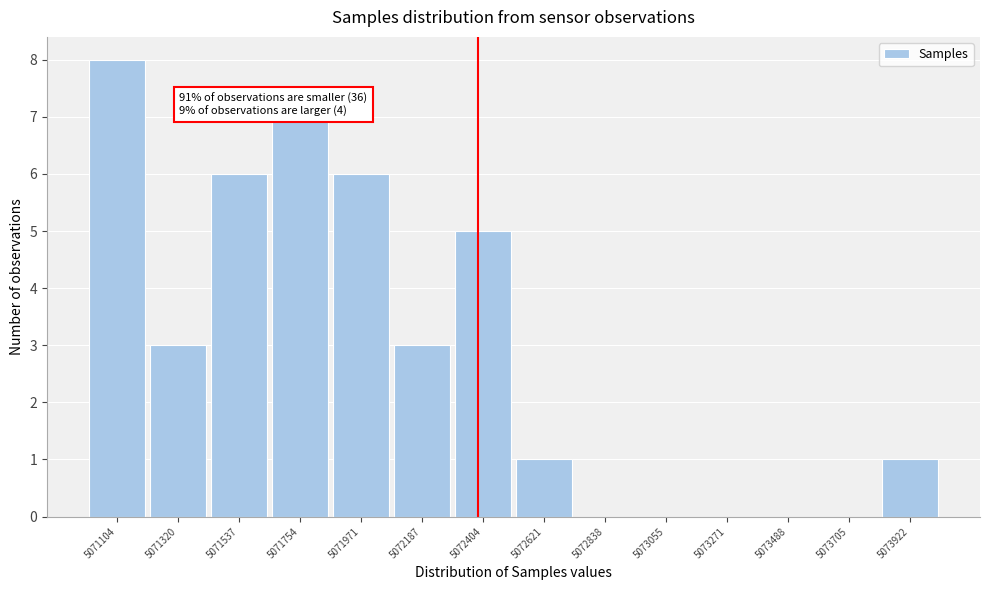

Reading left to right, extract all data points from this chart.

5071104=8	5071320=3	5071537=6	5071754=7	5071971=6	5072187=3	5072404=5	5072621=1	5072838=0	5073055=0	5073271=0	5073488=0	5073705=0	5073922=1